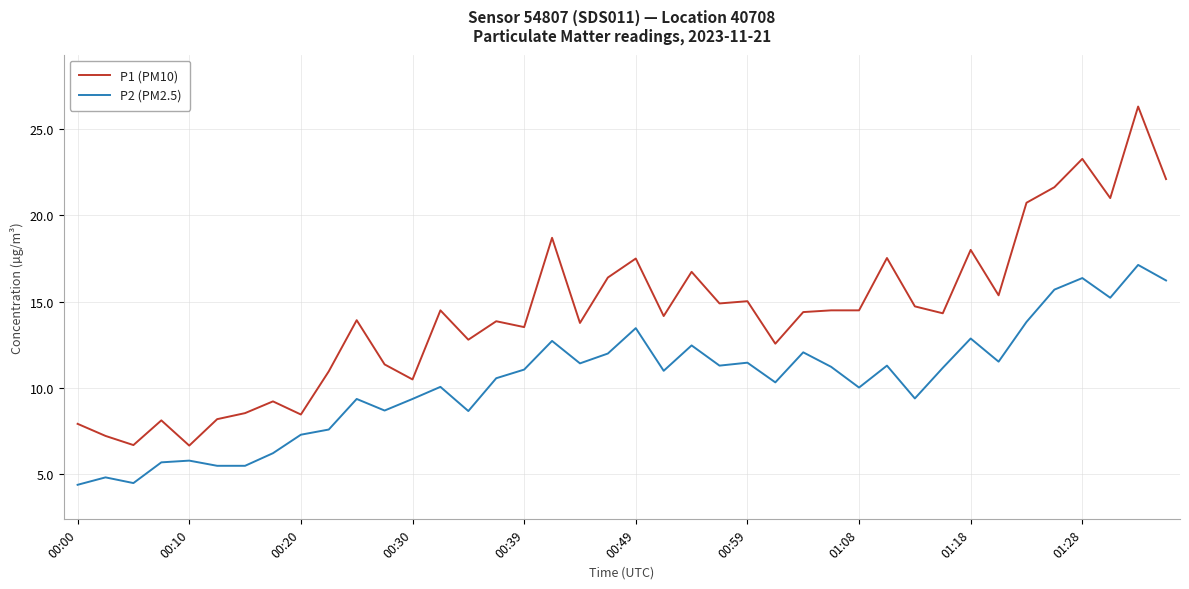

List the series in order of their overall mean, lowest first.

P2 (PM2.5), P1 (PM10)